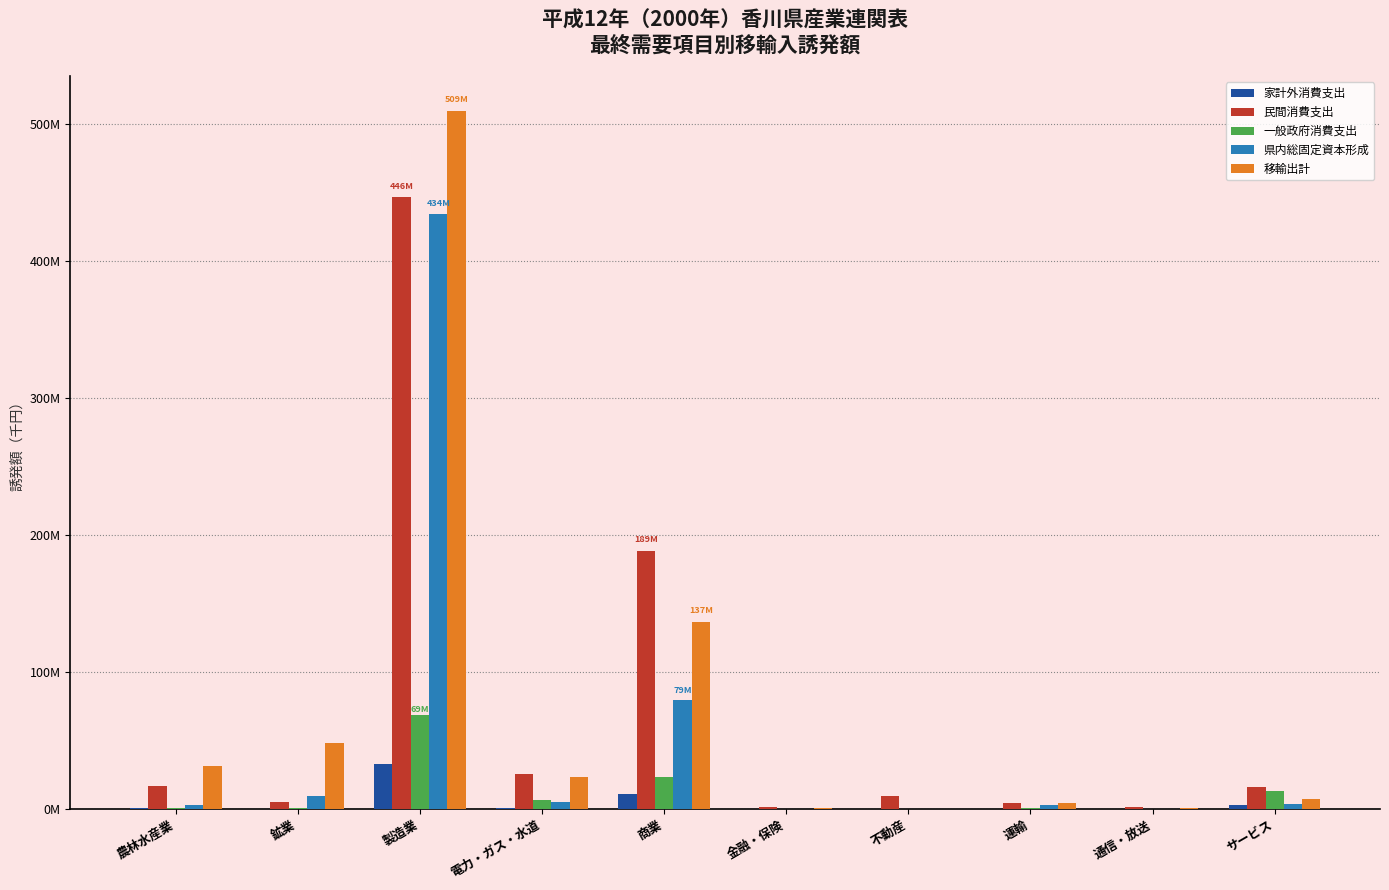

Reading left to right, transcribe all the data shown in this chart.

家計外消費支出: 農林水産業=618791	鉱業=333415	製造業=33114859	電力・ガス・水道=1086604	商業=11276082	金融・保険=28391	不動産=21241	運輸=245450	通信・放送=80559	サービス=2925288
民間消費支出: 農林水産業=16529405	鉱業=5401860	製造業=446339151	電力・ガス・水道=25707738	商業=188549889	金融・保険=1146747	不動産=9319400	運輸=4267472	通信・放送=1603857	サービス=16403865
一般政府消費支出: 農林水産業=882884	鉱業=1054635	製造業=68872839	電力・ガス・水道=6832700	商業=23454385	金融・保険=109409	不動産=86993	運輸=526858	通信・放送=251796	サービス=13004254
県内総固定資本形成: 農林水産業=2832983	鉱業=9797552	製造業=433874886	電力・ガス・水道=4891255	商業=79170970	金融・保険=149523	不動産=108795	運輸=2791866	通信・放送=304789	サービス=3887911
移輸出計: 農林水産業=31135168	鉱業=47972316	製造業=508980427	電力・ガス・水道=23353506	商業=136531651	金融・保険=589045	不動産=341568	運輸=4716821	通信・放送=708234	サービス=7141268